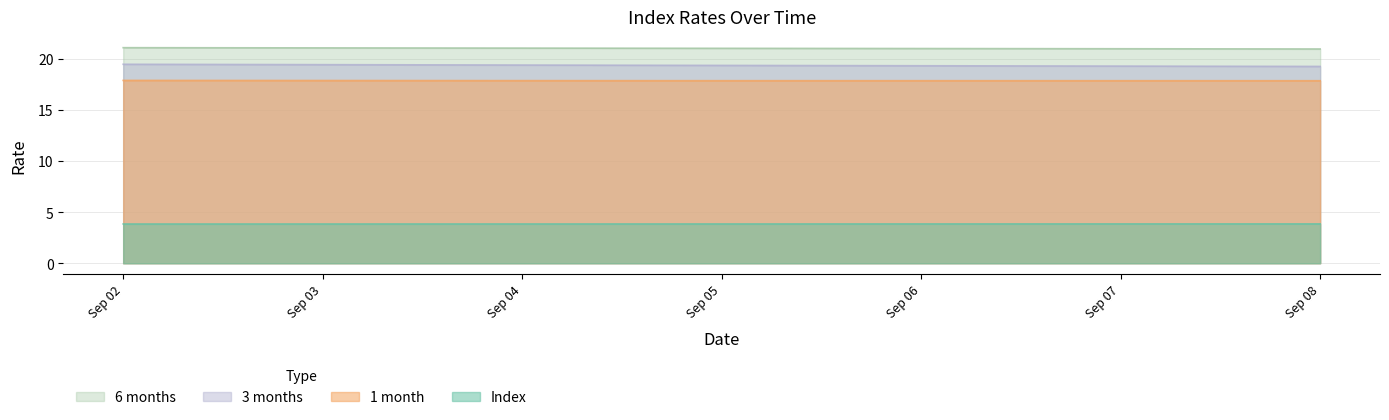

True or false: 3 months and 6 months cross at least once.

False